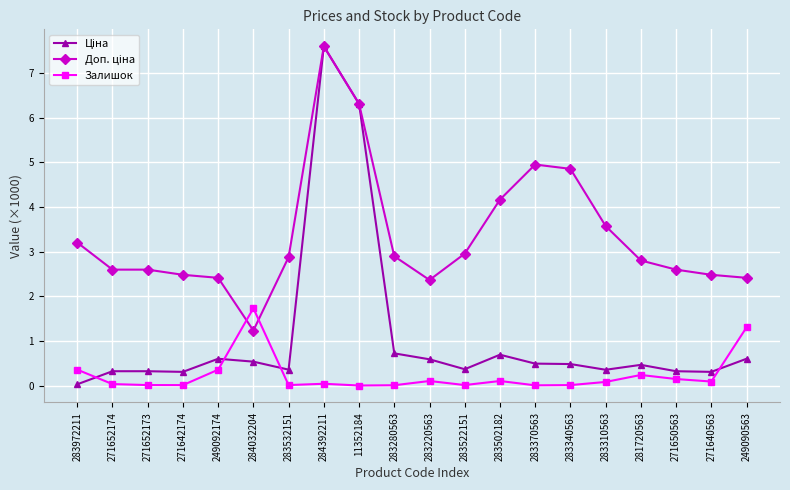

The Залишок series shows 0.2 at 281720563. True or false?

True